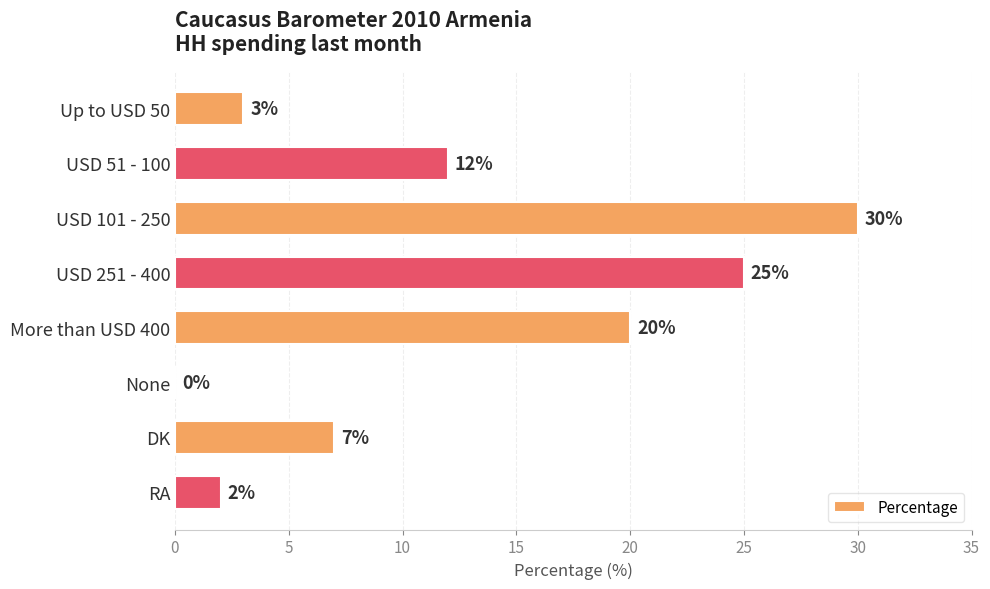

Read the value at Up to USD 50, to the nearest 5.

5